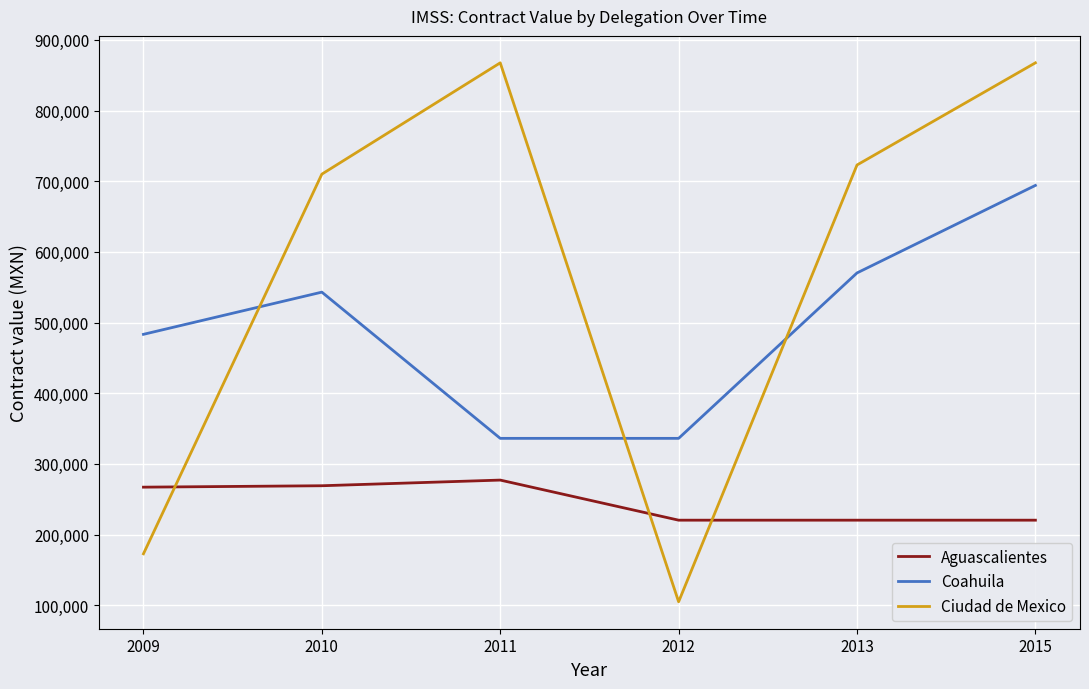

True or false: Aguascalientes has a value of 349635.0 at 2015.

False